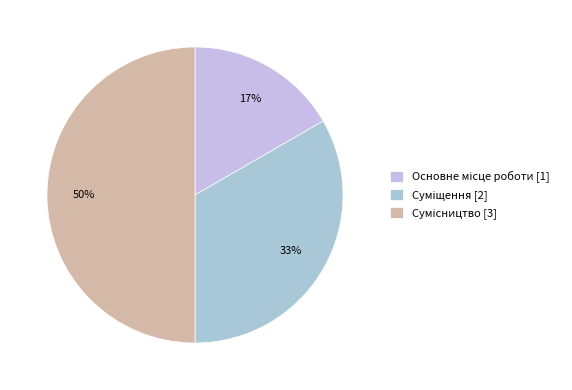

What portion of the pie excludes Основне місце роботи?

83.3%